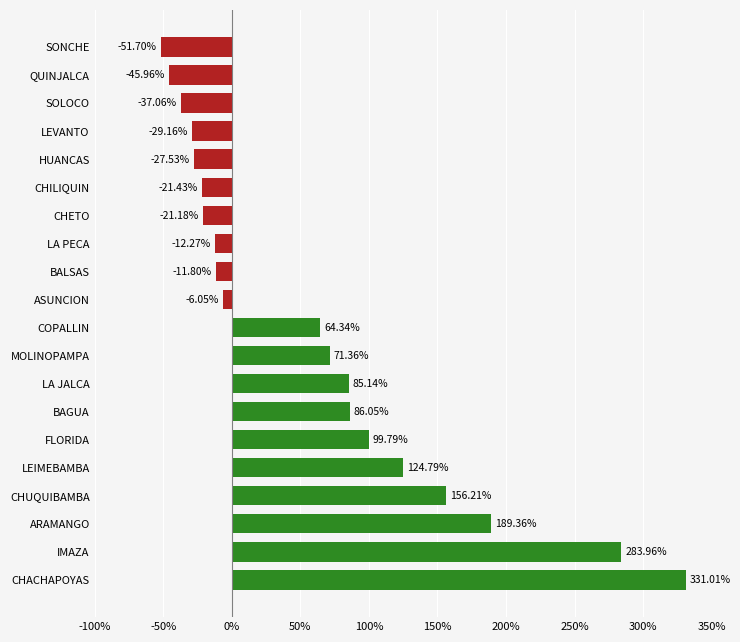

List the labels in order of value, smallest first.

SONCHE, QUINJALCA, SOLOCO, LEVANTO, HUANCAS, CHILIQUIN, CHETO, LA PECA, BALSAS, ASUNCION, COPALLIN, MOLINOPAMPA, LA JALCA, BAGUA, FLORIDA, LEIMEBAMBA, CHUQUIBAMBA, ARAMANGO, IMAZA, CHACHAPOYAS